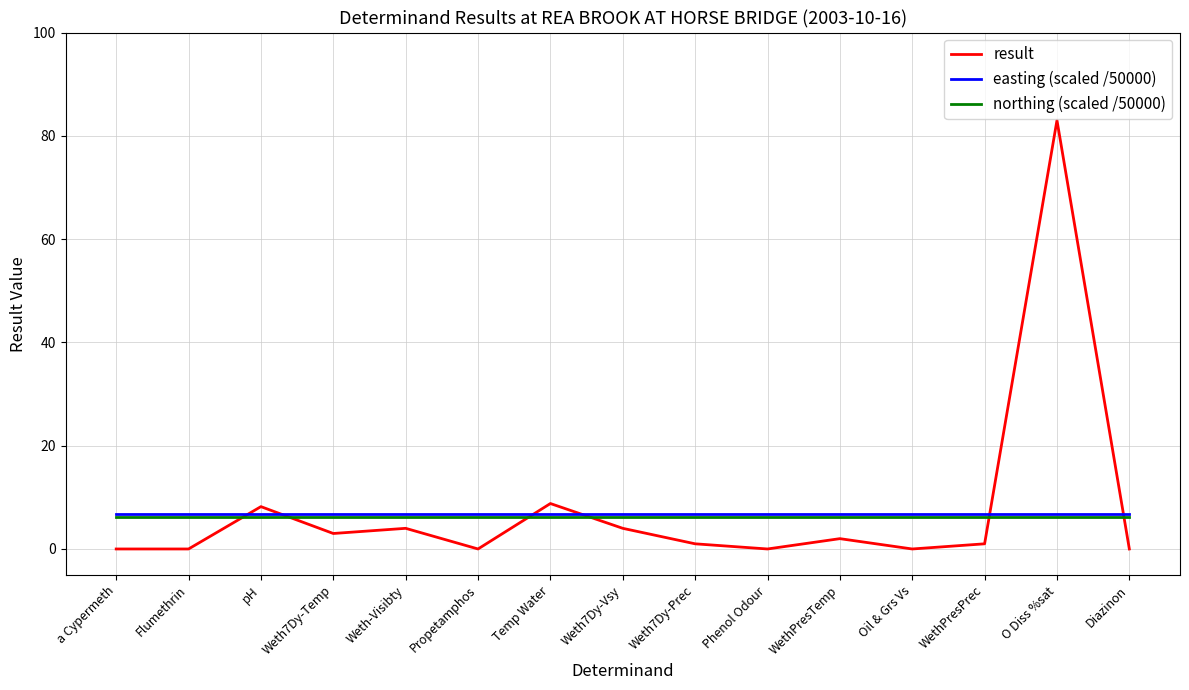

At which category does the chart reach its peak across all series?

O Diss %sat